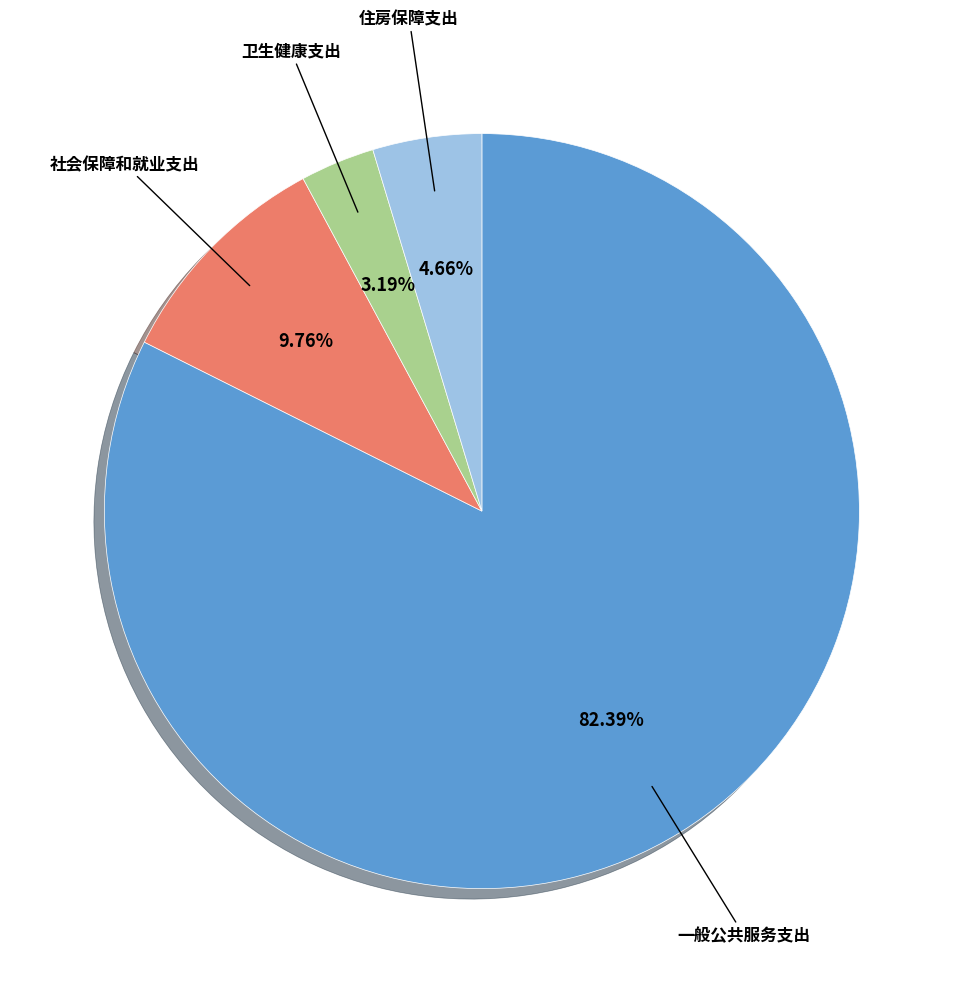

Is there any slice that represents more than half of the pie?

Yes